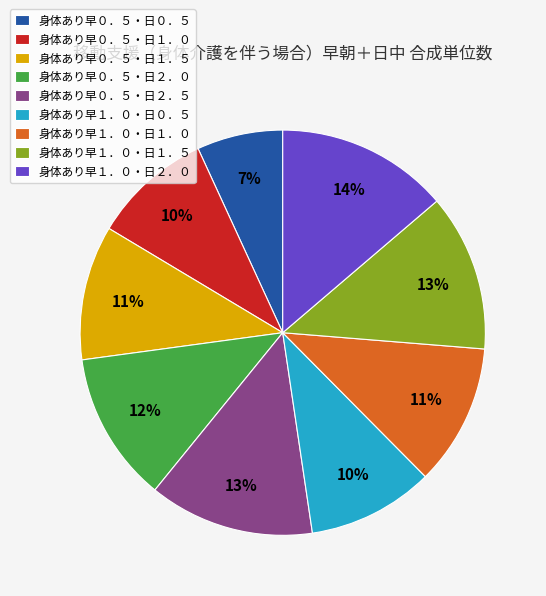

Is there any slice that represents more than half of the pie?

No